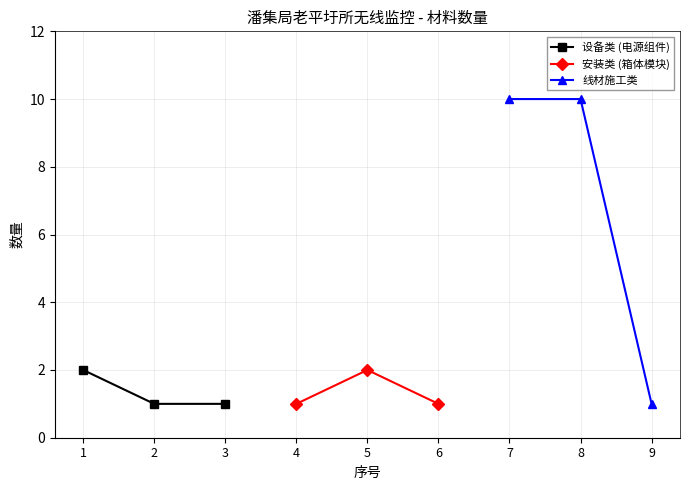

What is the minimum value for 设备类 (电源组件)?

1